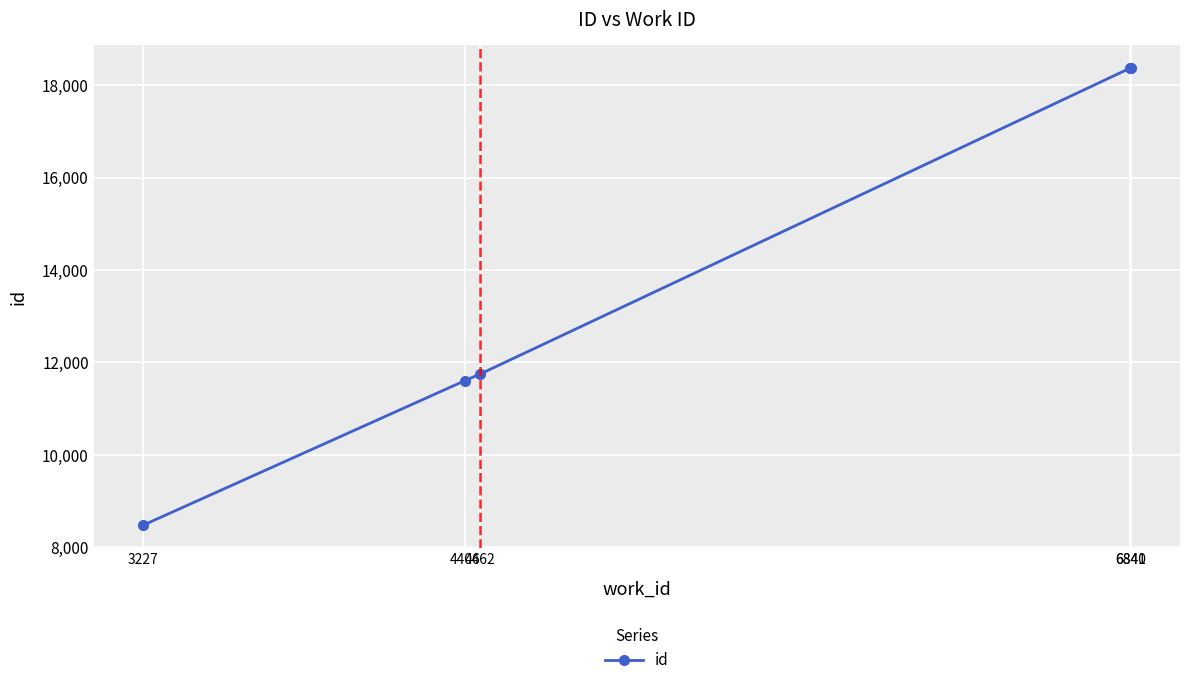

The value at 6840 is 11388. True or false?

False